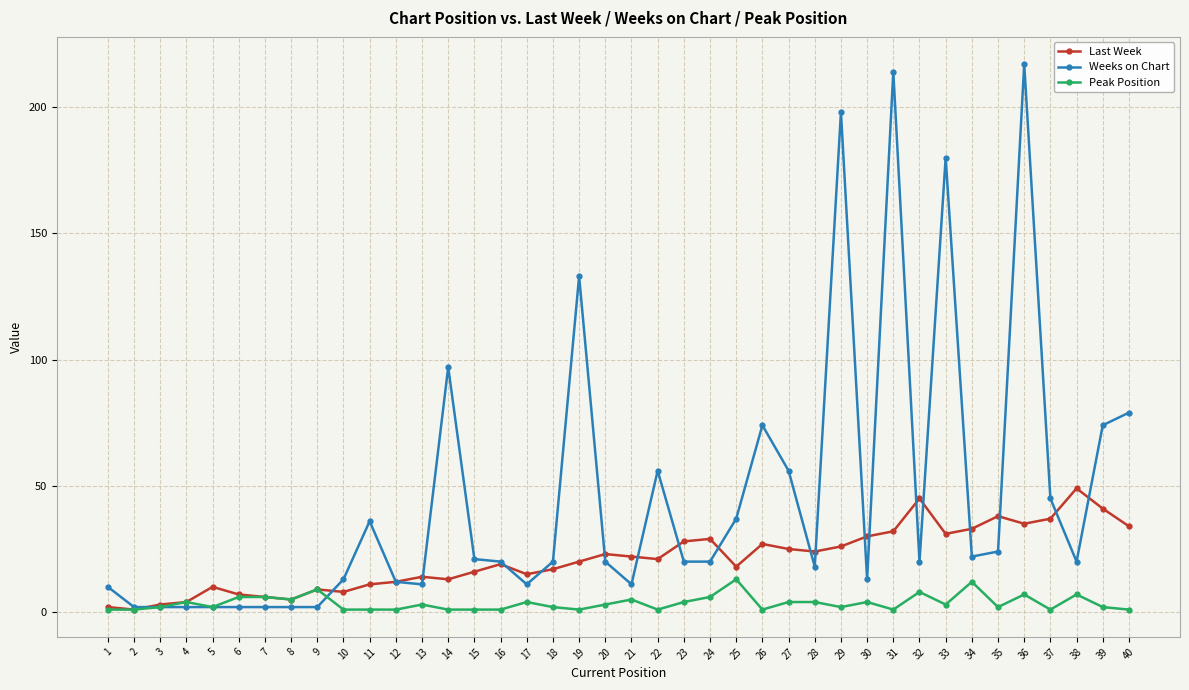

Which series has the largest total across all categories?

Weeks on Chart